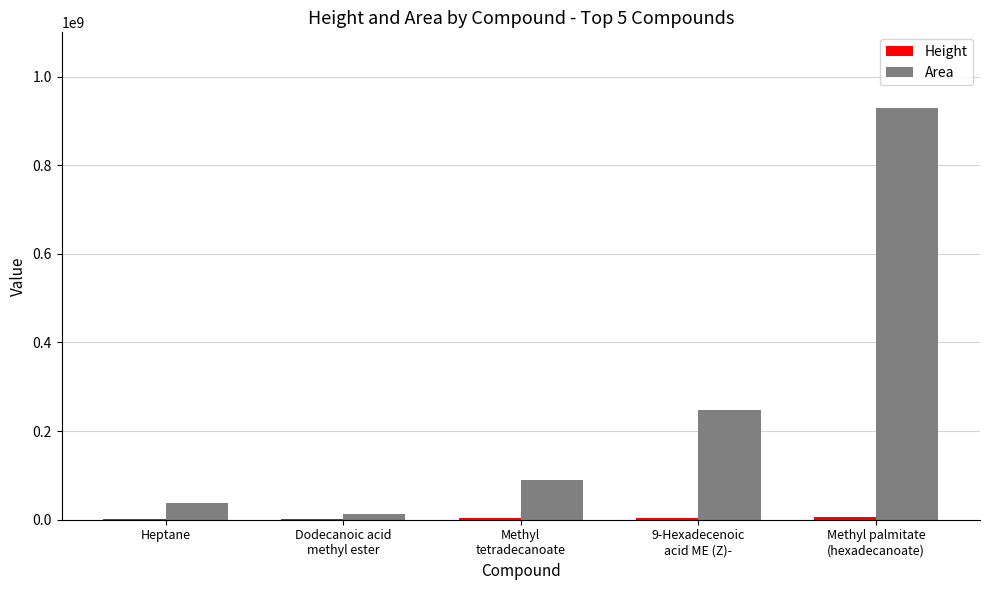

What is the highest value of the Area series?

928348756